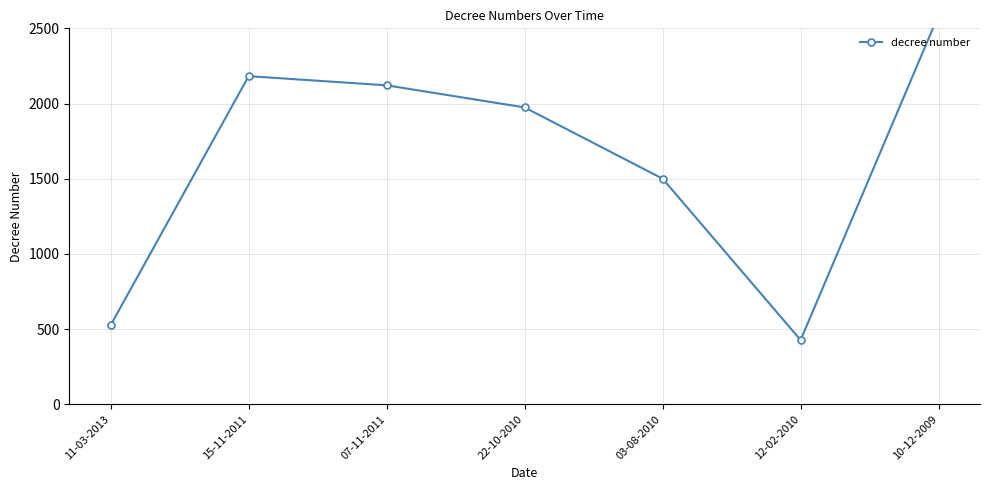

What is the sum of the values at 22-10-2010 and 15-11-2011?

4156